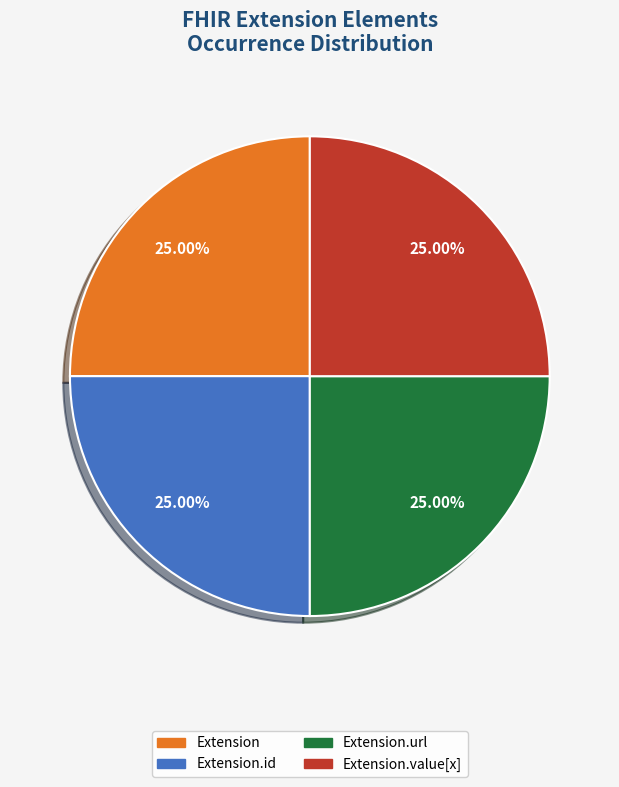

Is Extension.id the majority of the pie?

No